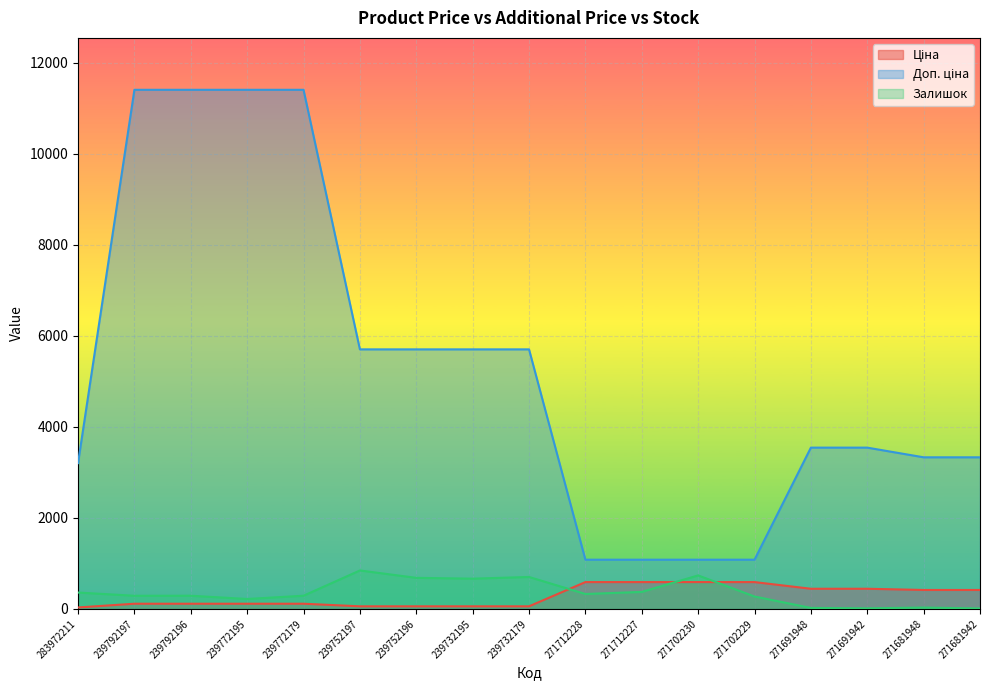

Reading right to left, list all the values displayed in this chart.

Ціна: 271681942=416.6	271681948=416.6	271691942=443.1	271691948=443.1	271702229=589.9	271702230=589.9	271712227=589.9	271712228=589.9	239732179=57.0	239732195=57.0	239752196=57.0	239752197=57.0	239772179=114.1	239772195=114.1	239792196=114.1	239792197=114.1	283972211=32.0
Доп. ціна: 271681942=3332.5	271681948=3332.5	271691942=3545.0	271691948=3545.0	271702229=1081.7	271702230=1081.7	271712227=1081.7	271712228=1081.7	239732179=5705.0	239732195=5705.0	239752196=5705.0	239752197=5705.0	239772179=11410.0	239772195=11410.0	239792196=11410.0	239792197=11410.0	283972211=3205.0
Залишок: 271681942=10.0	271681948=30.0	271691942=13.0	271691948=22.0	271702229=273.0	271702230=736.0	271712227=374.0	271712228=328.0	239732179=702.0	239732195=665.0	239752196=683.0	239752197=845.0	239772179=290.0	239772195=218.0	239792196=290.0	239792197=289.0	283972211=360.0